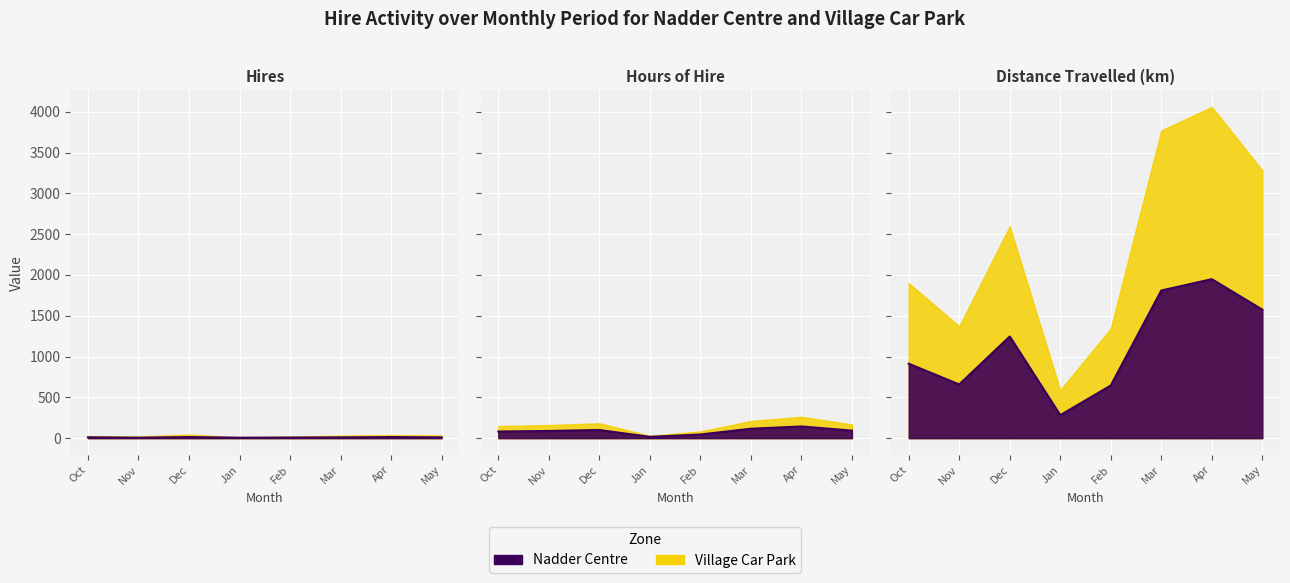

List the labels in order of Nadder Centre value, largest first.

Dec, Apr, May, Mar, Oct, Nov, Feb, Jan